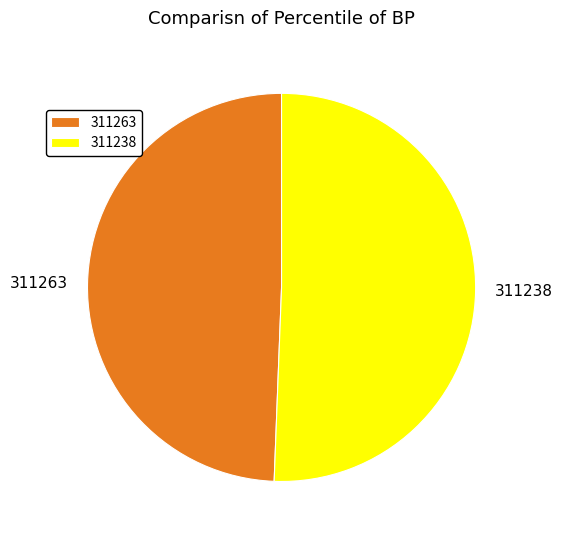

Does any single category account for the majority?

Yes